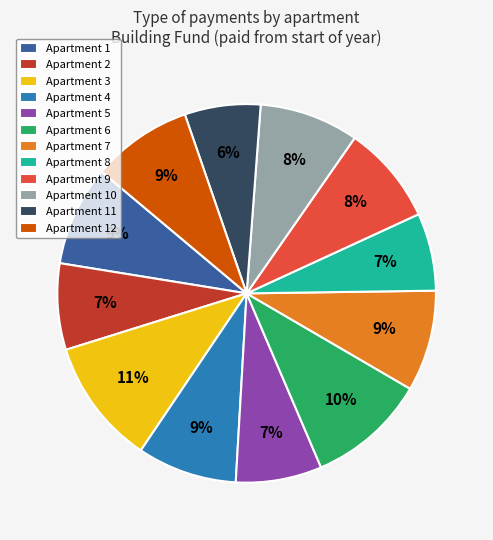

What percentage is the Apartment 2 slice, to the nearest percent?

7%